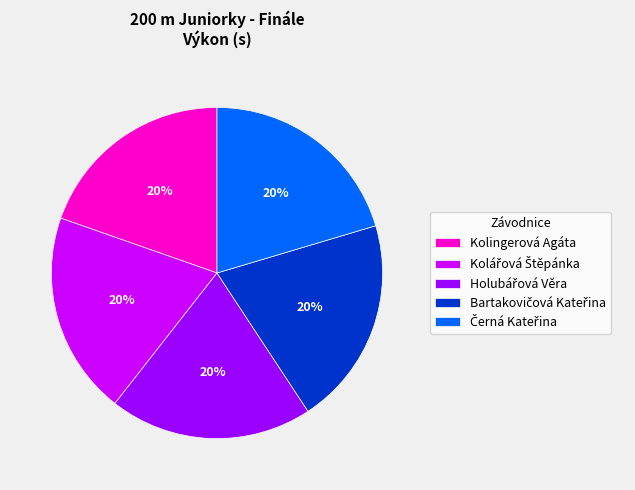

The Kolingerová Agáta slice represents 20% of the pie. True or false?

True